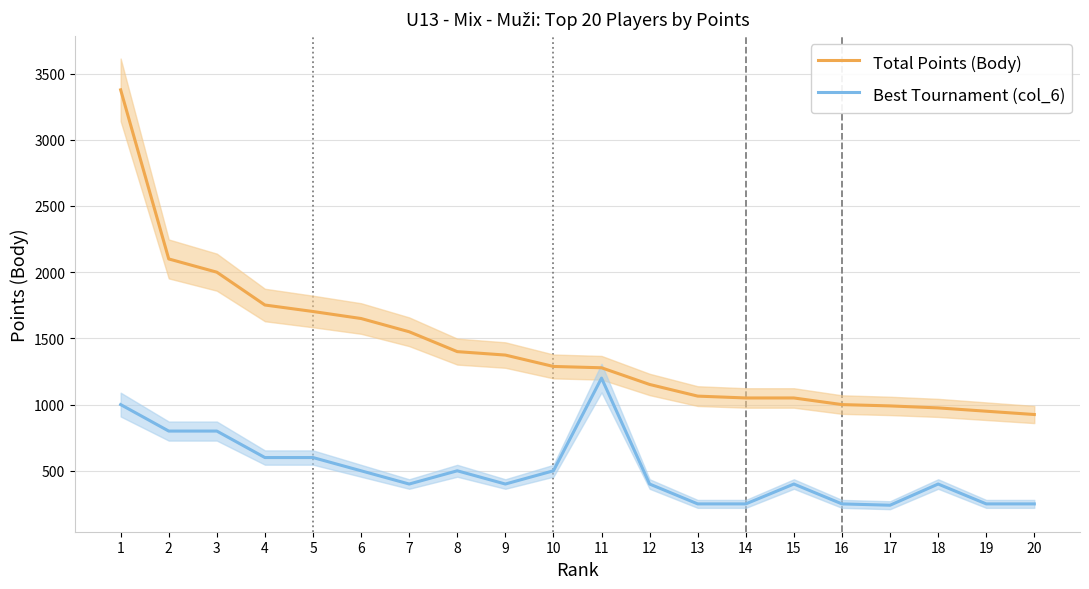

Reading left to right, list all the values displayed in this chart.

Total Points (Body): 3377	2100	2000	1752	1703	1650	1550	1400	1374	1288	1278	1152	1064	1050	1050	1000	990	975	950	925
Best Tournament (col_6): 1000	800	800	600	600	500	400	500	400	500	1200	400	250	250	400	250	240	400	250	250